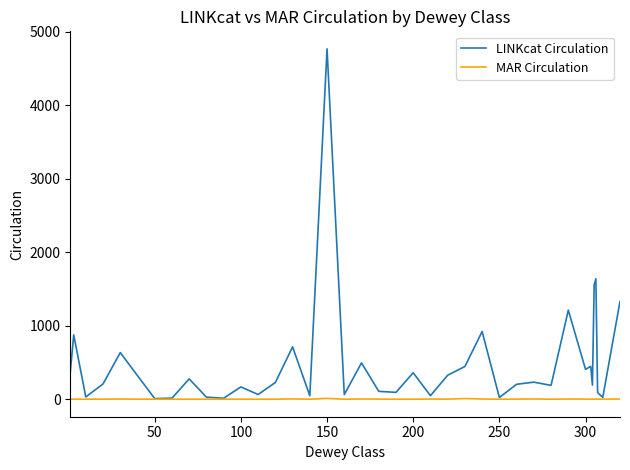

What is the maximum value shown in the chart?

4766